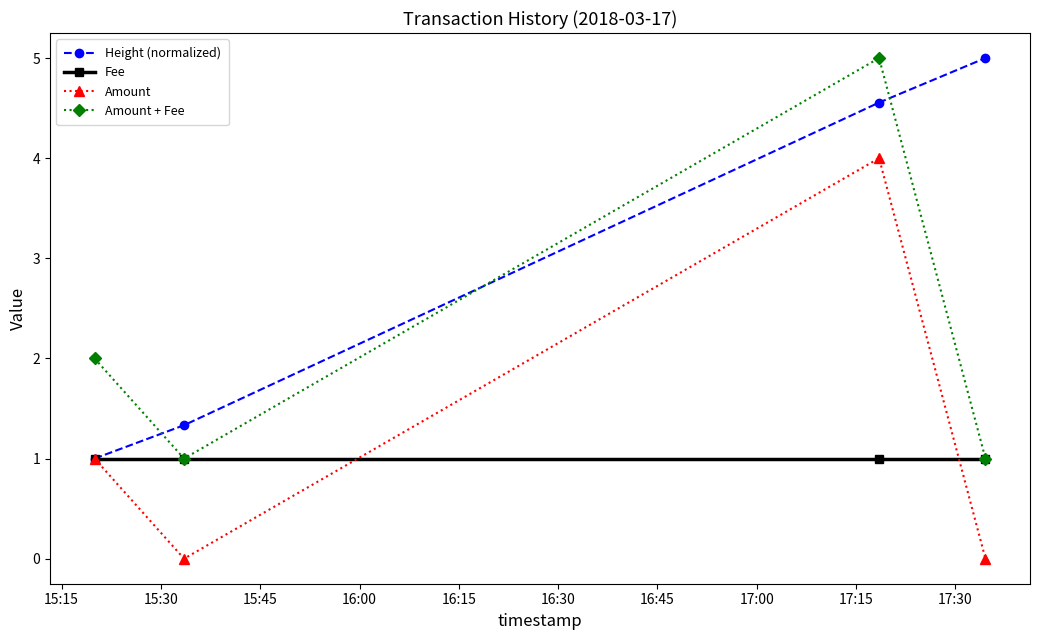

Which series has the largest total across all categories?

Height (normalized)